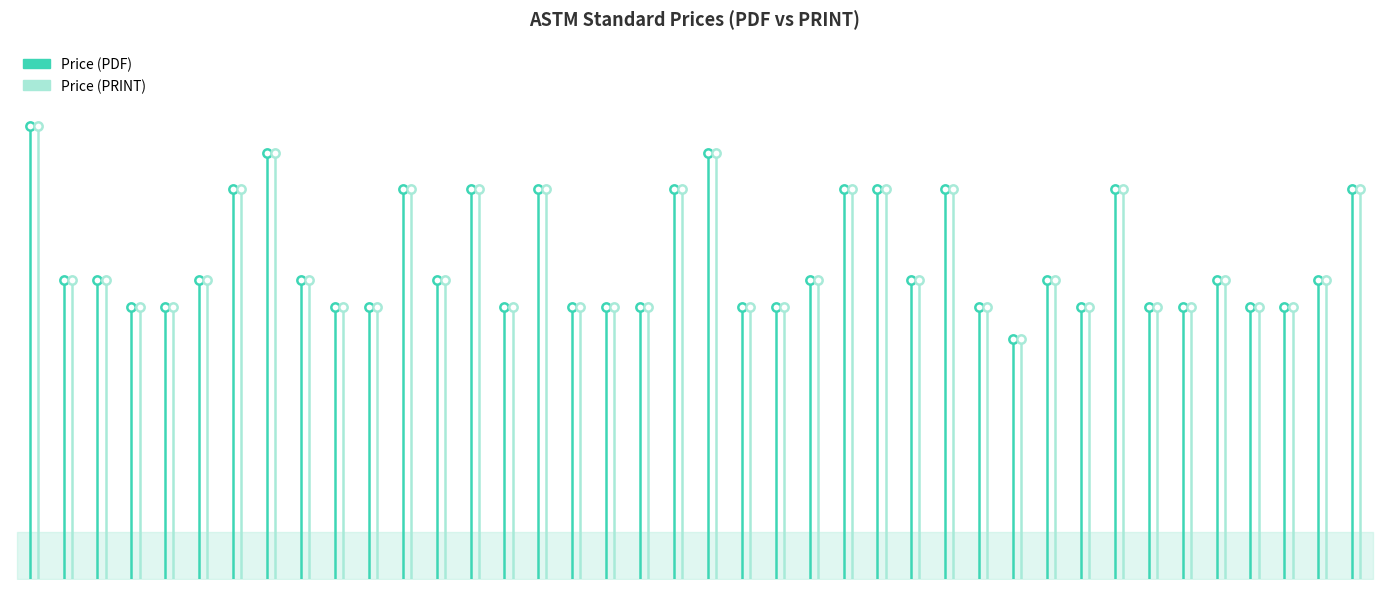

List the series in order of their peak value, lowest first.

Price (PDF), Price (PRINT)